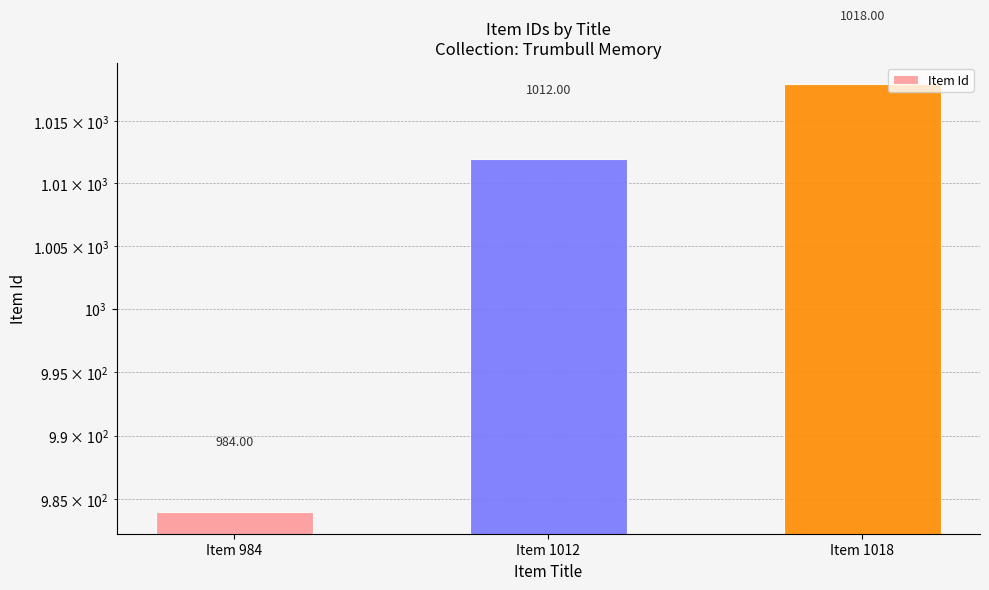

How many bars are there in total?

3